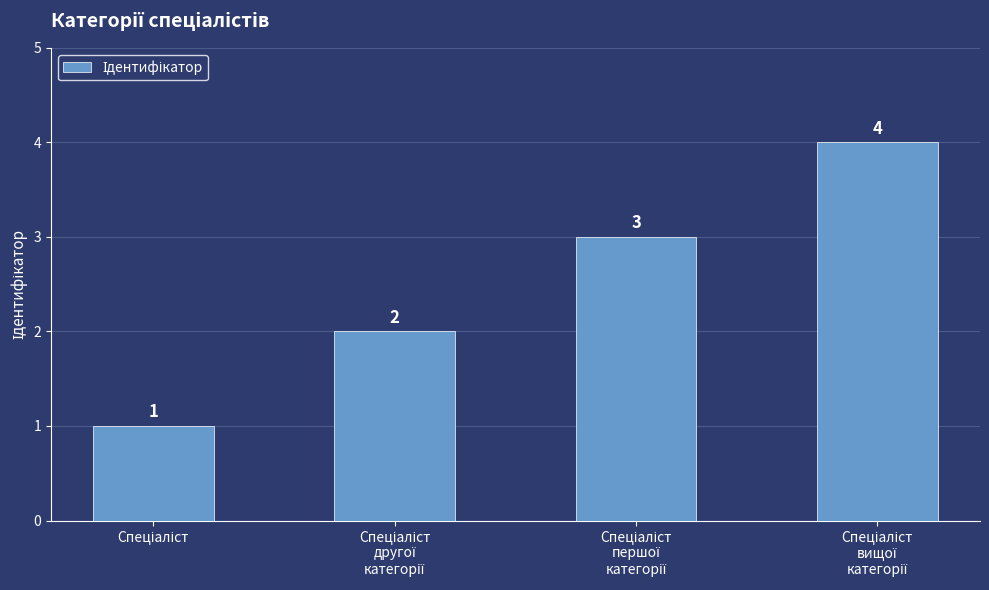

What is the minimum value shown in the chart?

1